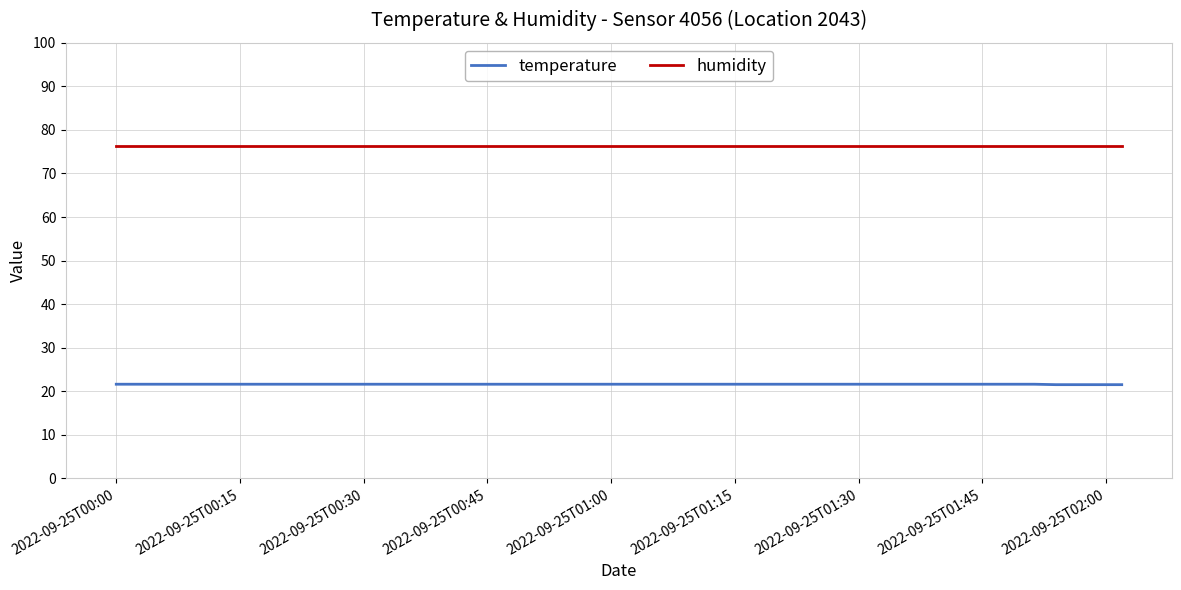

At how many categories does at least one series exceed 74?

20